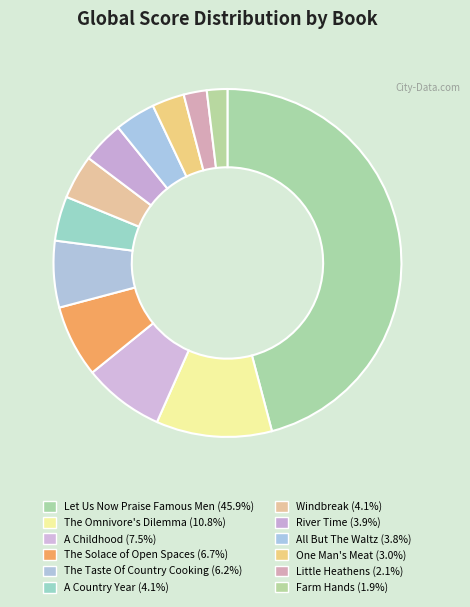

To the nearest percent, what percentage of the pie is Little Heathens?

2%